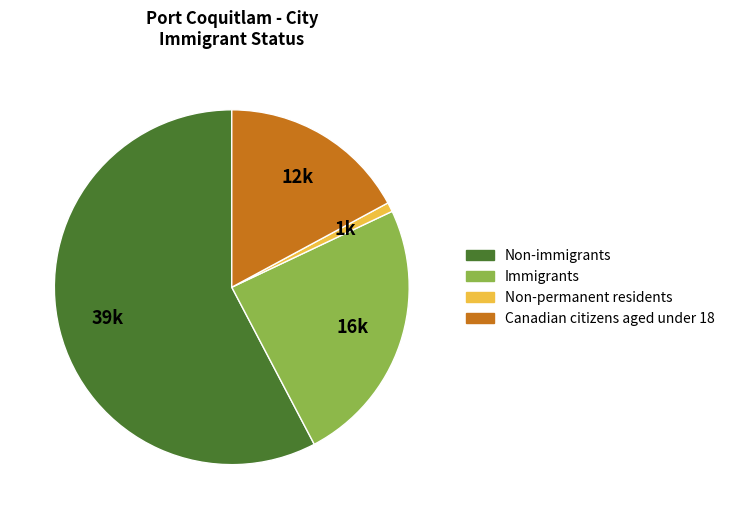

Do Non-immigrants and Non-permanent residents together represent more than half of the pie?

Yes